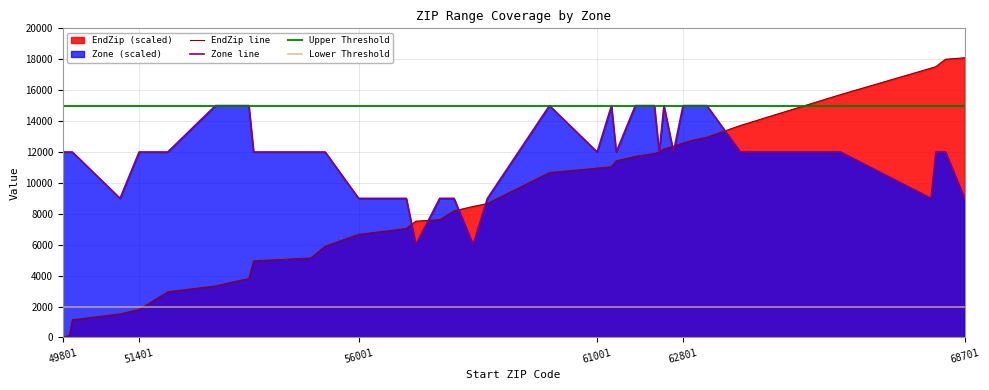

True or false: EndZip has more than 1 interior local peaks.

False